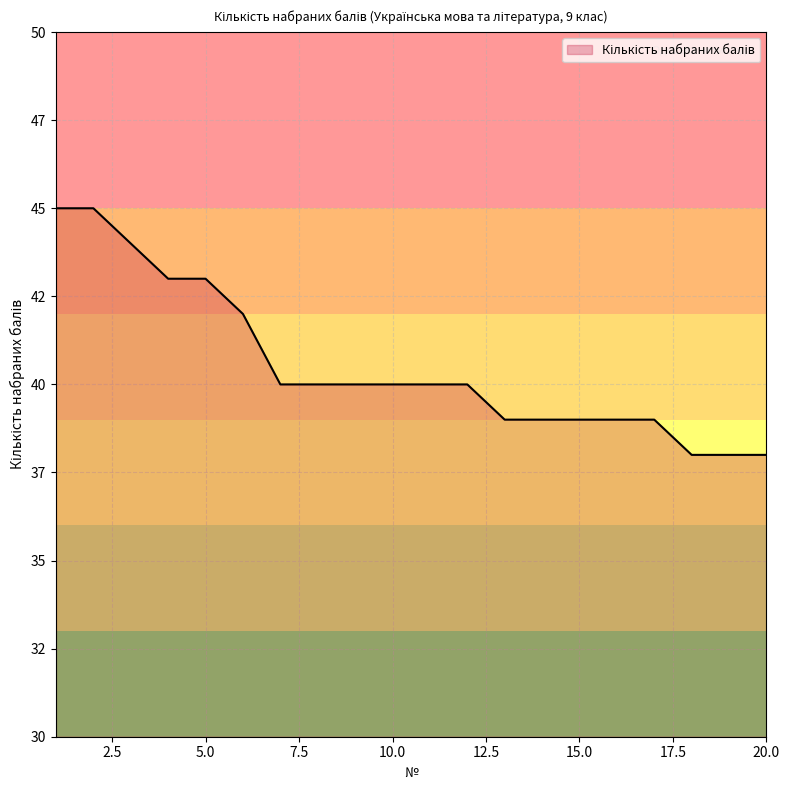

Reading left to right, what are all the values shown in this chart?

1=45	2=45	3=44	4=43	5=43	6=42	7=40	8=40	9=40	10=40	11=40	12=40	13=39	14=39	15=39	16=39	17=39	18=38	19=38	20=38